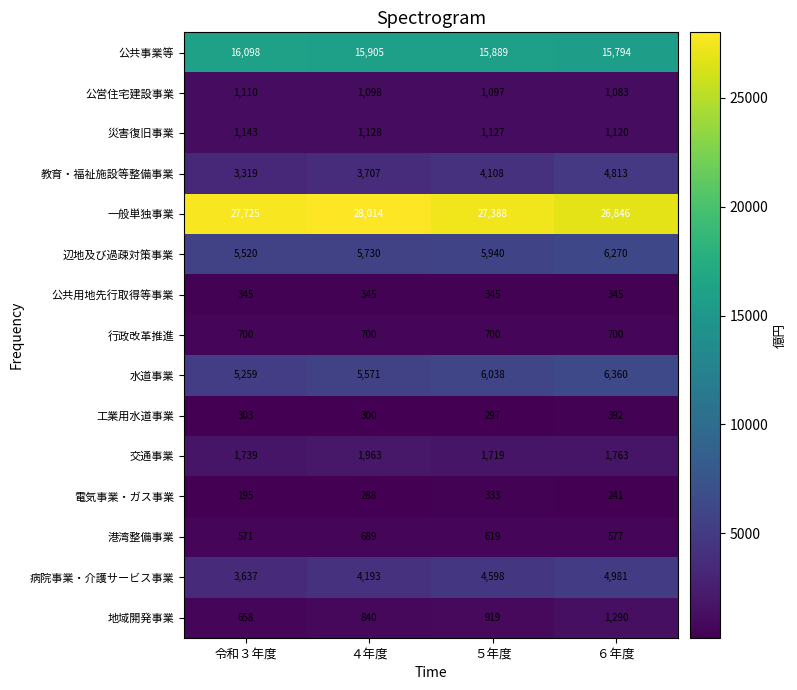

Read the 辺地及び過疎対策事業 value at ６年度, to the nearest 10.

6270